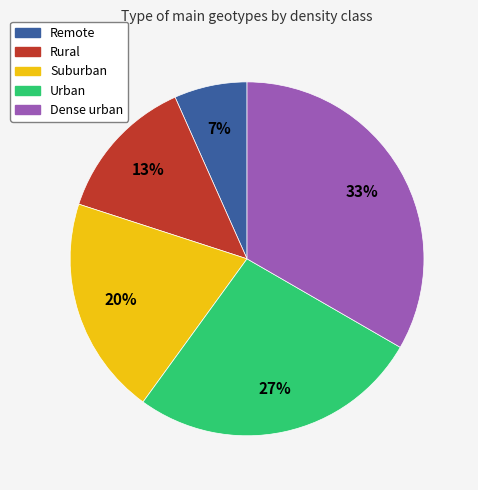

Which category has the smallest portion of the pie?

Remote